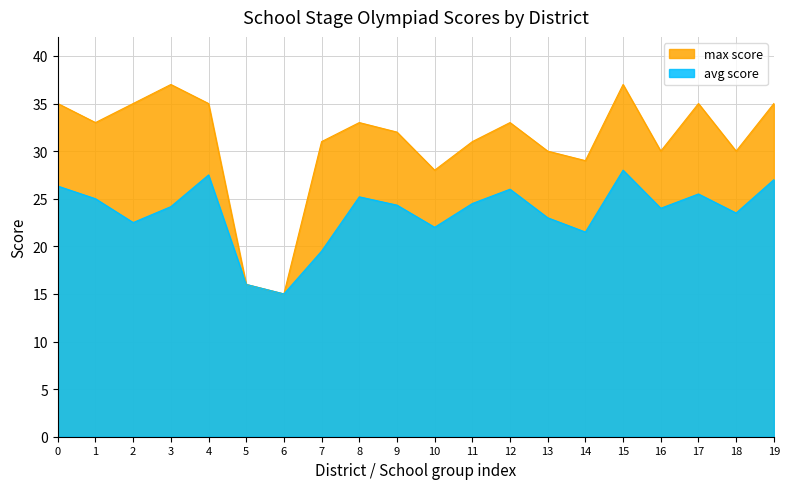

How many lines are shown in the chart?

2